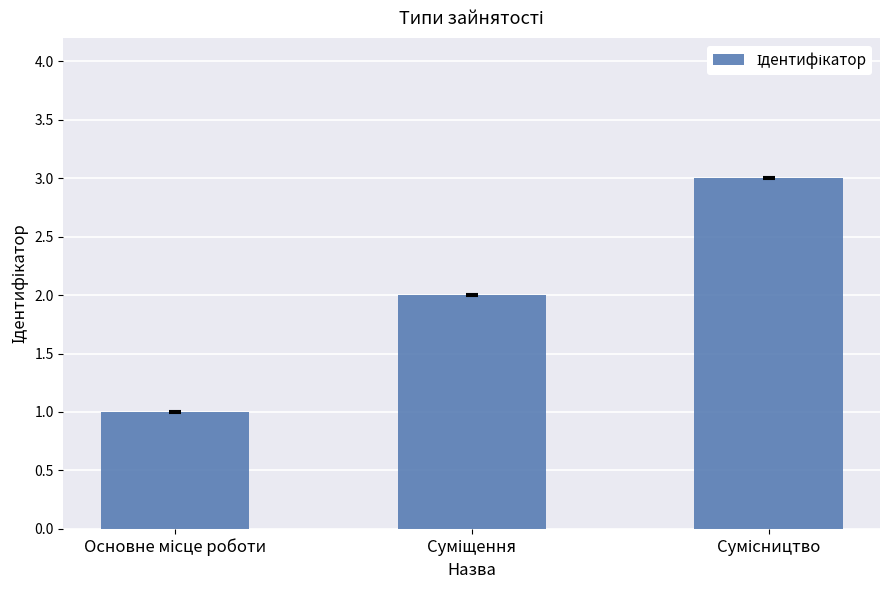

What is the sum of all values?

6